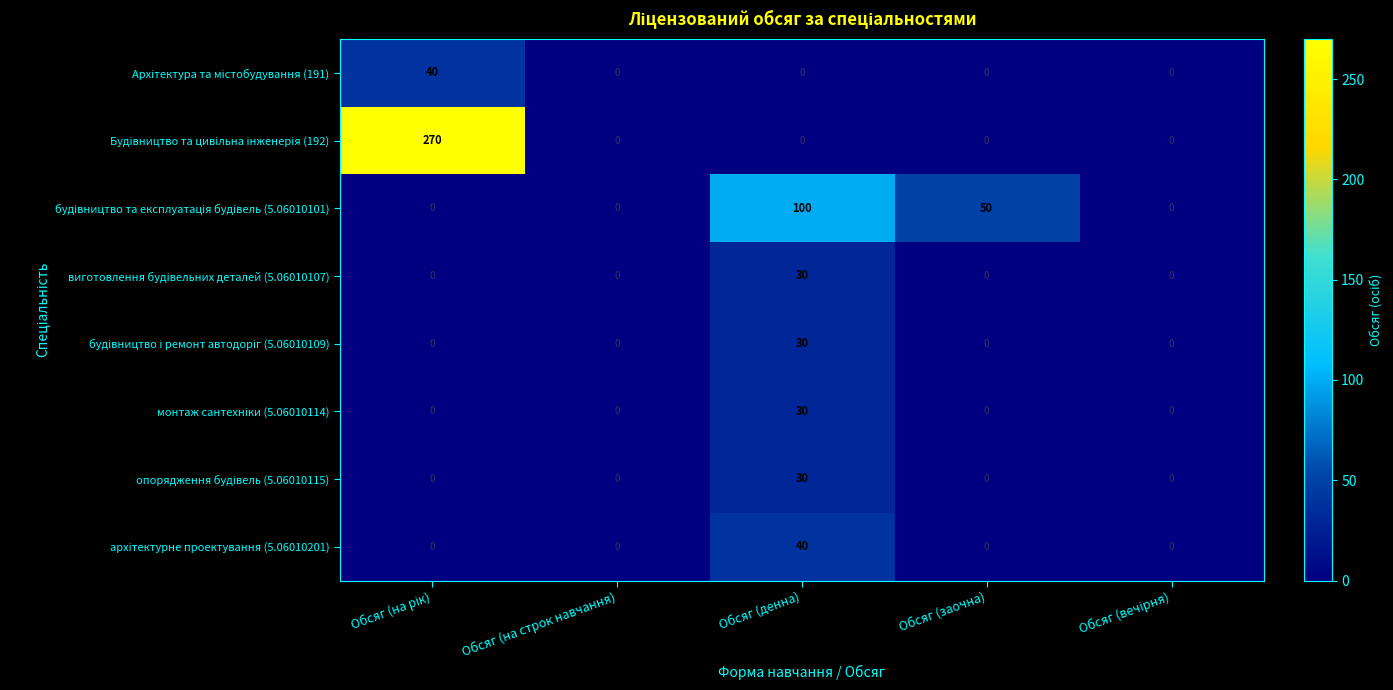

Count the number of categories in the chart.

5